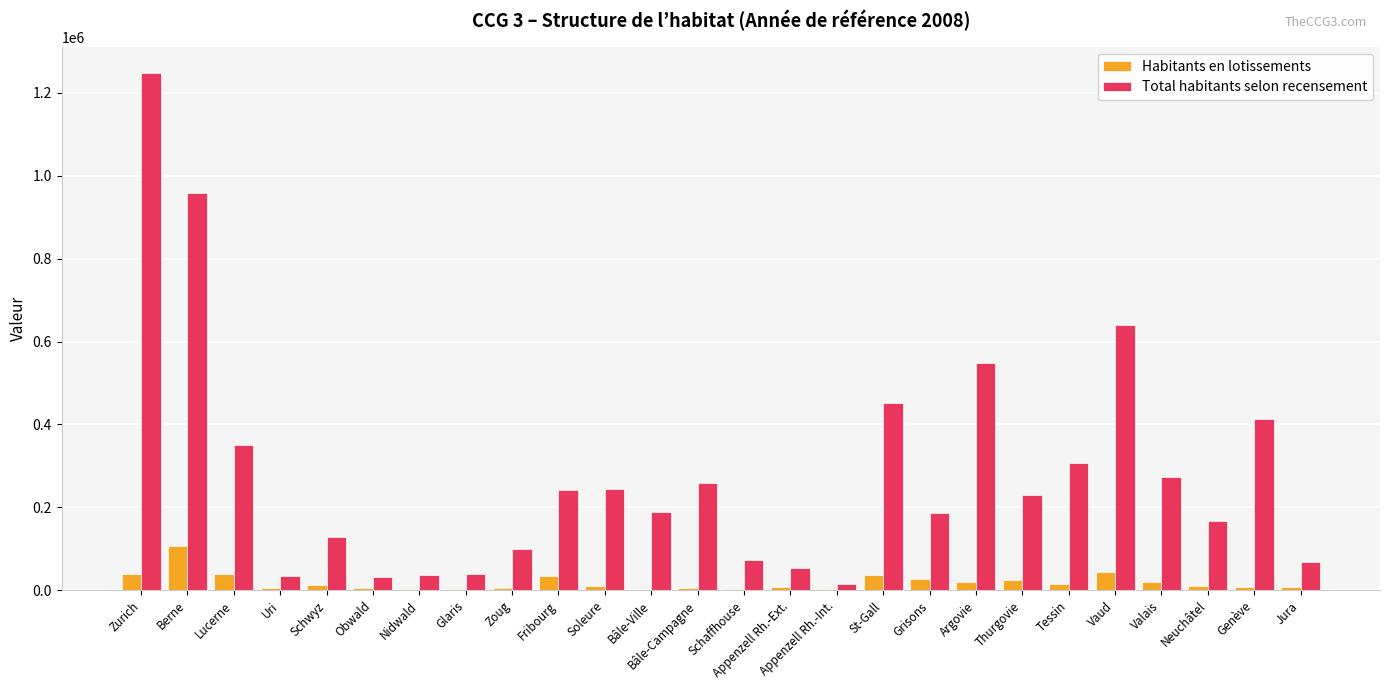

True or false: Total habitants selon recensement has a value of 37235 at Nidwald.

True